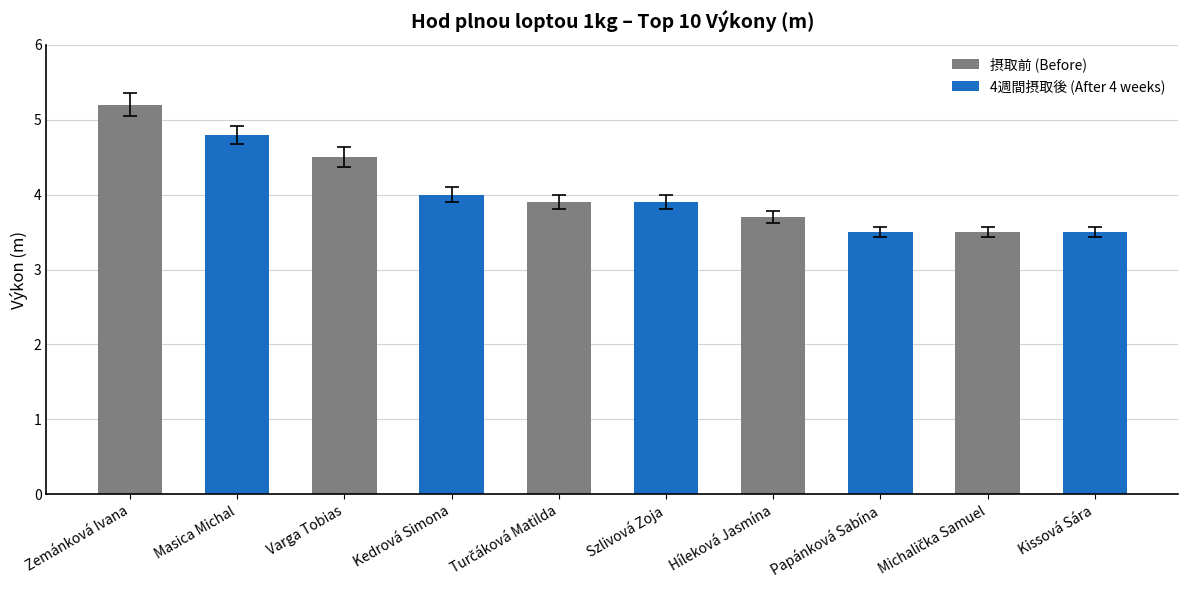

What is the difference between the second highest and minimum values?

1.3